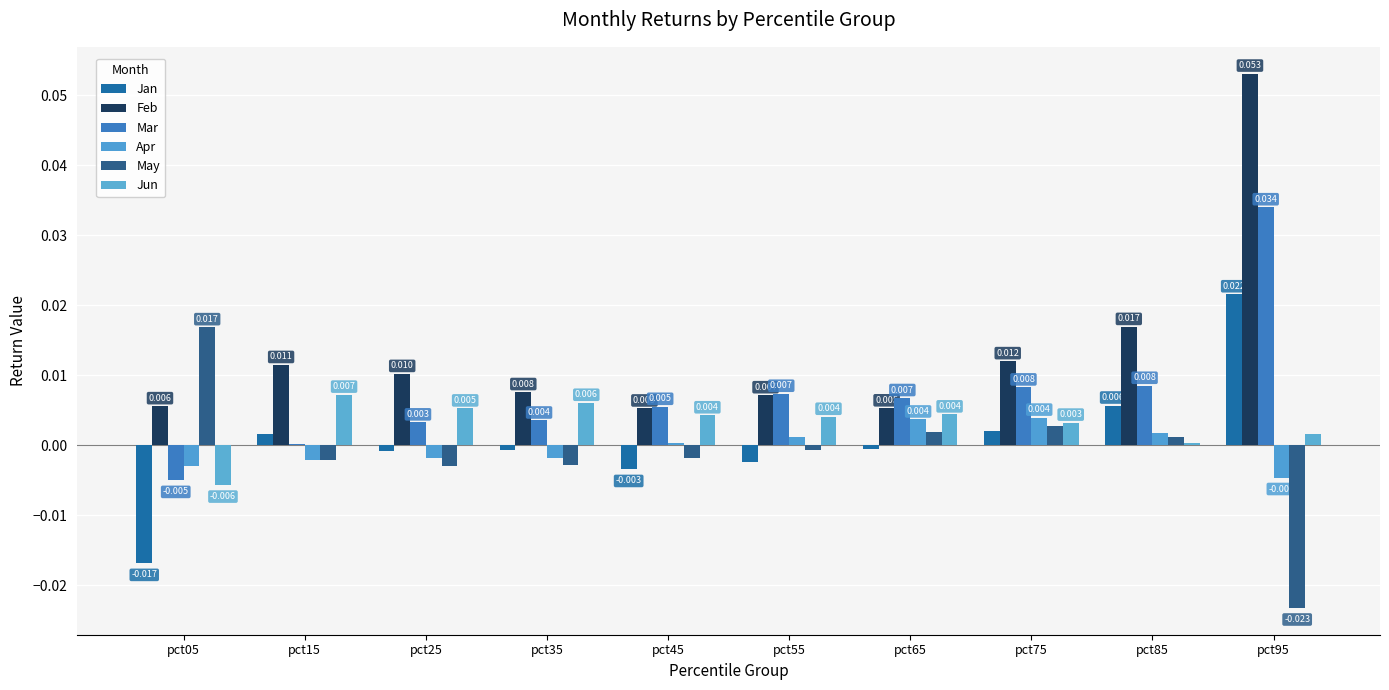

At which category is the sum across all series the highest?

pct95